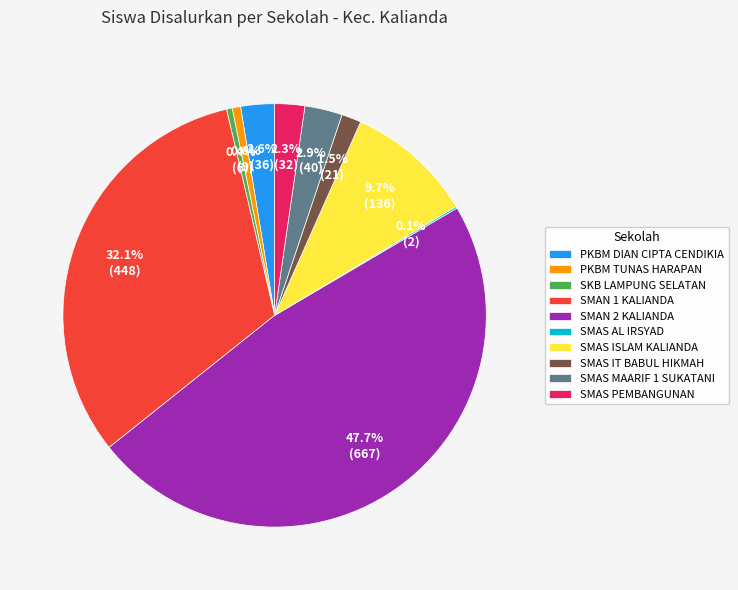

Does SMAS ISLAM KALIANDA represent more than half of the total?

No